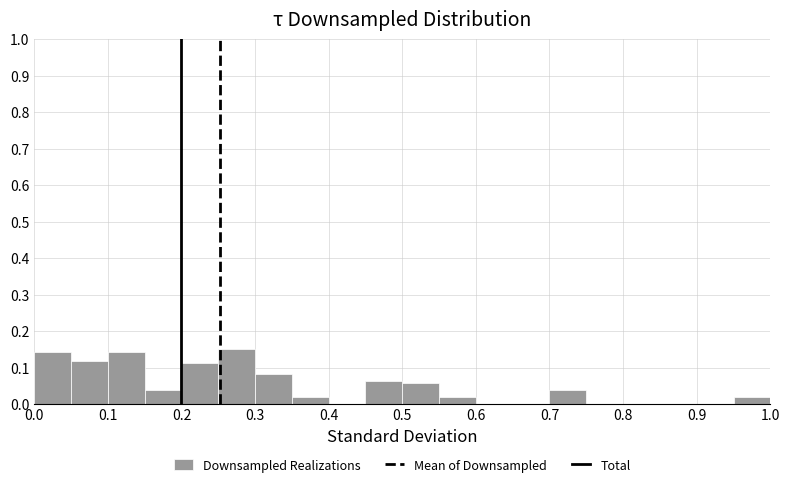

How tall is the bar that spans 0.45 to 0.50 on the x-axis? The values are not printed on the chart, so give them approximately, as read against the axis.

0.06